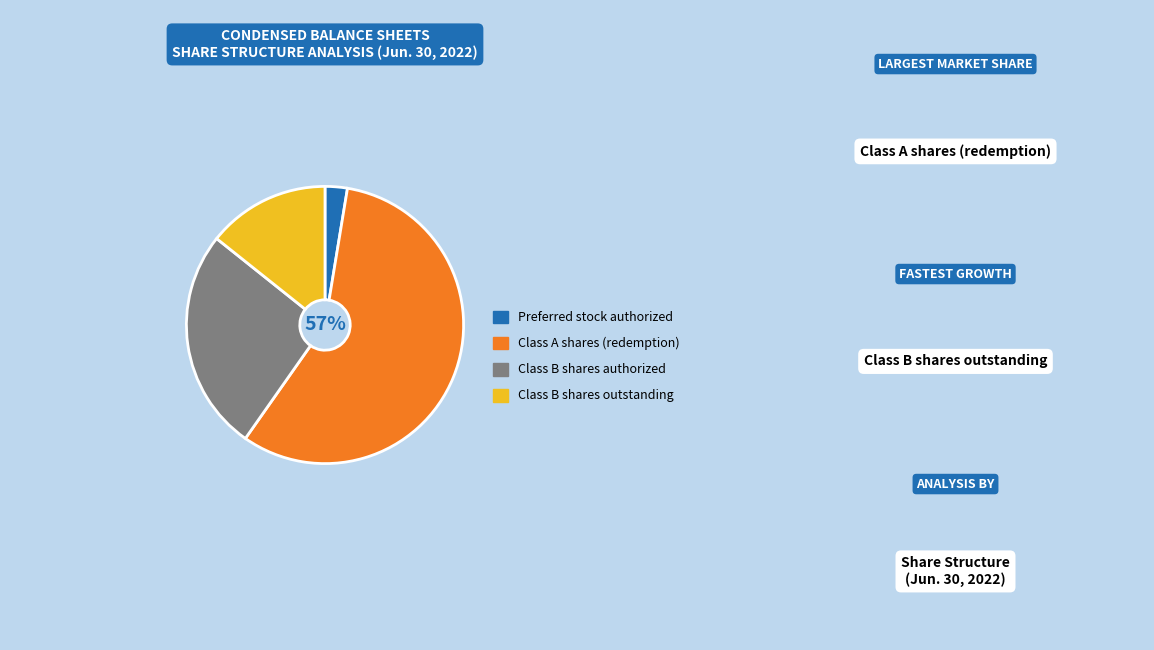

To the nearest percent, what is the difference between the Class B shares authorized and Class A shares (redemption) slice percentages?

31%